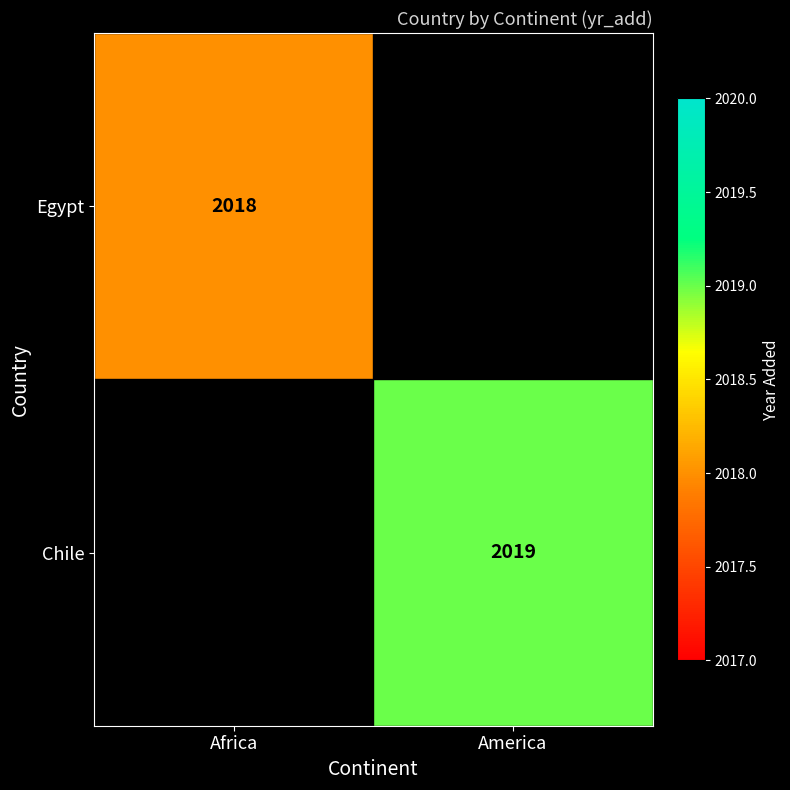

Is it true that Chile equals 2019 at America?

True